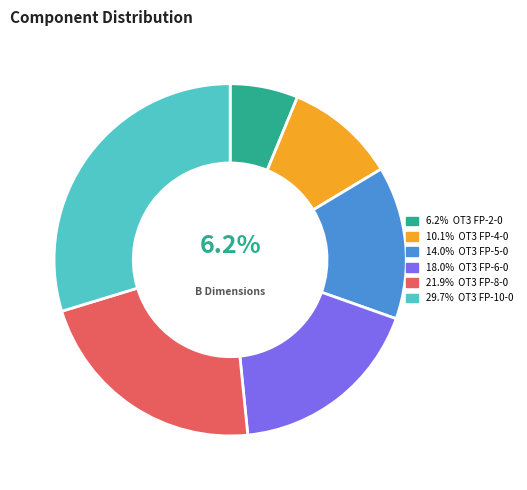

Does any single category account for the majority?

No